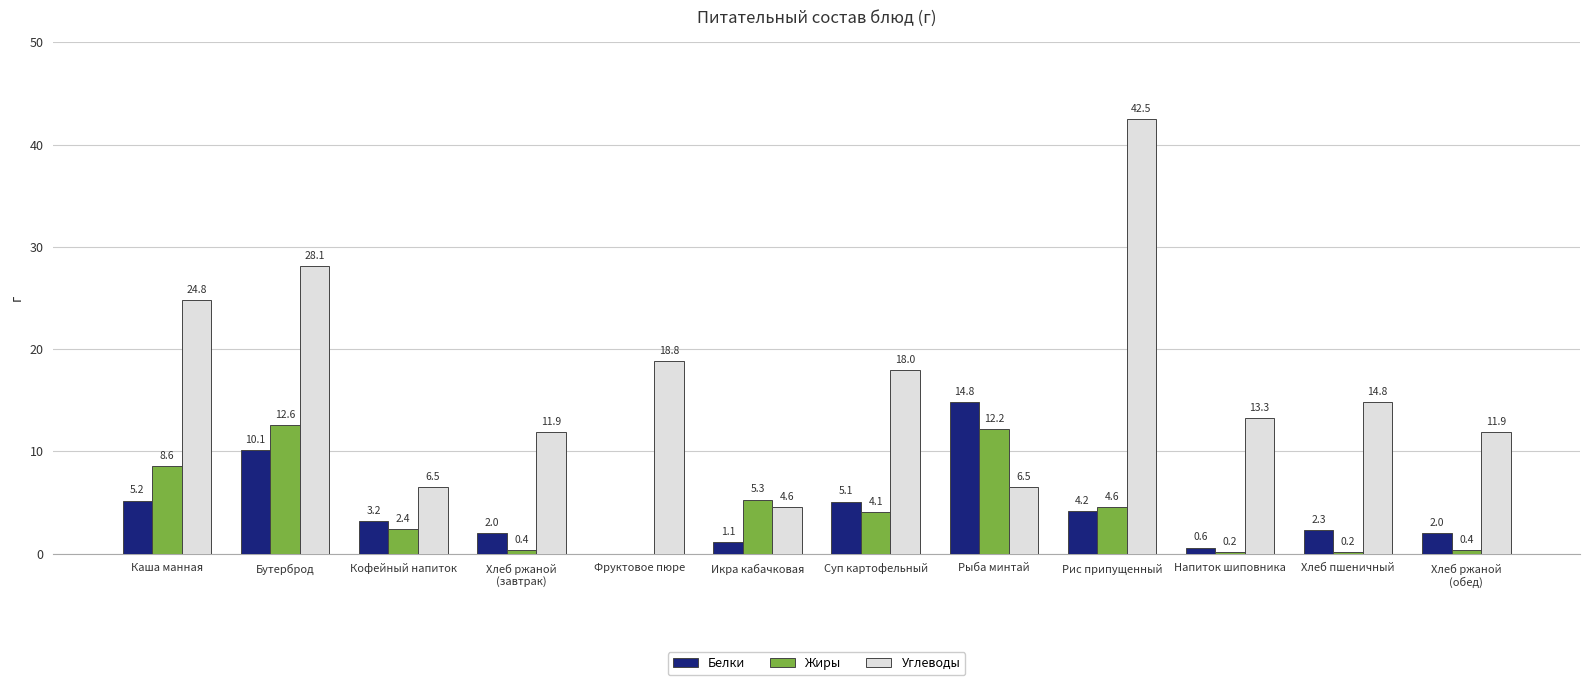

Reading left to right, extract all data points from this chart.

Белки: Каша манная=5.2	Бутерброд=10.1	Кофейный напиток=3.2	Хлеб ржаной
(завтрак)=2.0	Фруктовое пюре=0.0	Икра кабачковая=1.1	Суп картофельный=5.1	Рыба минтай=14.8	Рис припущенный=4.2	Напиток шиповника=0.6	Хлеб пшеничный=2.3	Хлеб ржаной
(обед)=2.0
Жиры: Каша манная=8.6	Бутерброд=12.6	Кофейный напиток=2.4	Хлеб ржаной
(завтрак)=0.4	Фруктовое пюре=0.0	Икра кабачковая=5.3	Суп картофельный=4.1	Рыба минтай=12.2	Рис припущенный=4.6	Напиток шиповника=0.2	Хлеб пшеничный=0.2	Хлеб ржаной
(обед)=0.4
Углеводы: Каша манная=24.8	Бутерброд=28.1	Кофейный напиток=6.5	Хлеб ржаной
(завтрак)=11.9	Фруктовое пюре=18.8	Икра кабачковая=4.6	Суп картофельный=18.0	Рыба минтай=6.5	Рис припущенный=42.5	Напиток шиповника=13.3	Хлеб пшеничный=14.8	Хлеб ржаной
(обед)=11.9